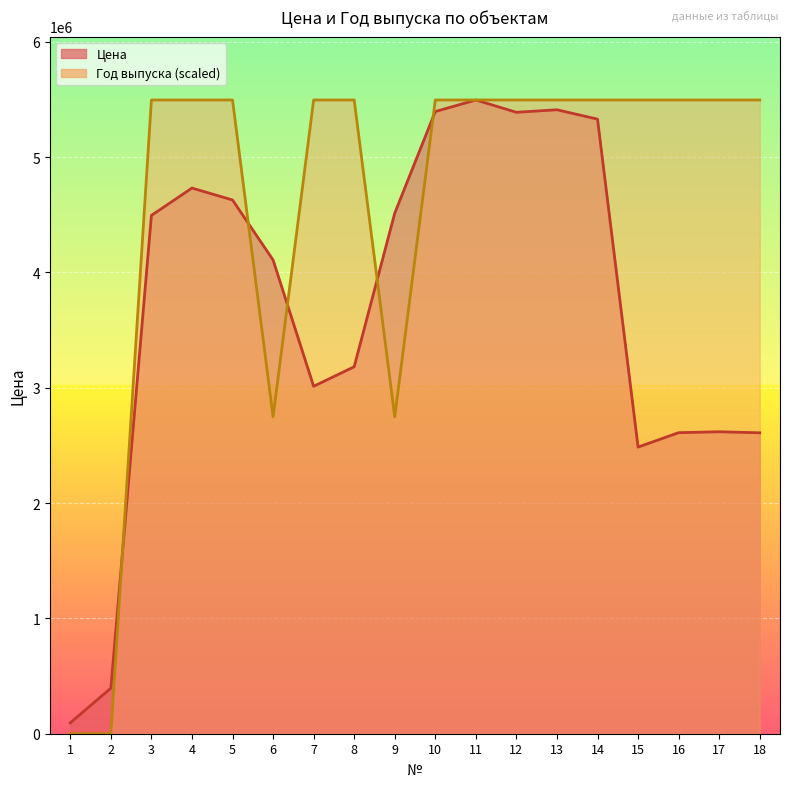

What is the total value across all series at 5?

10122100.0